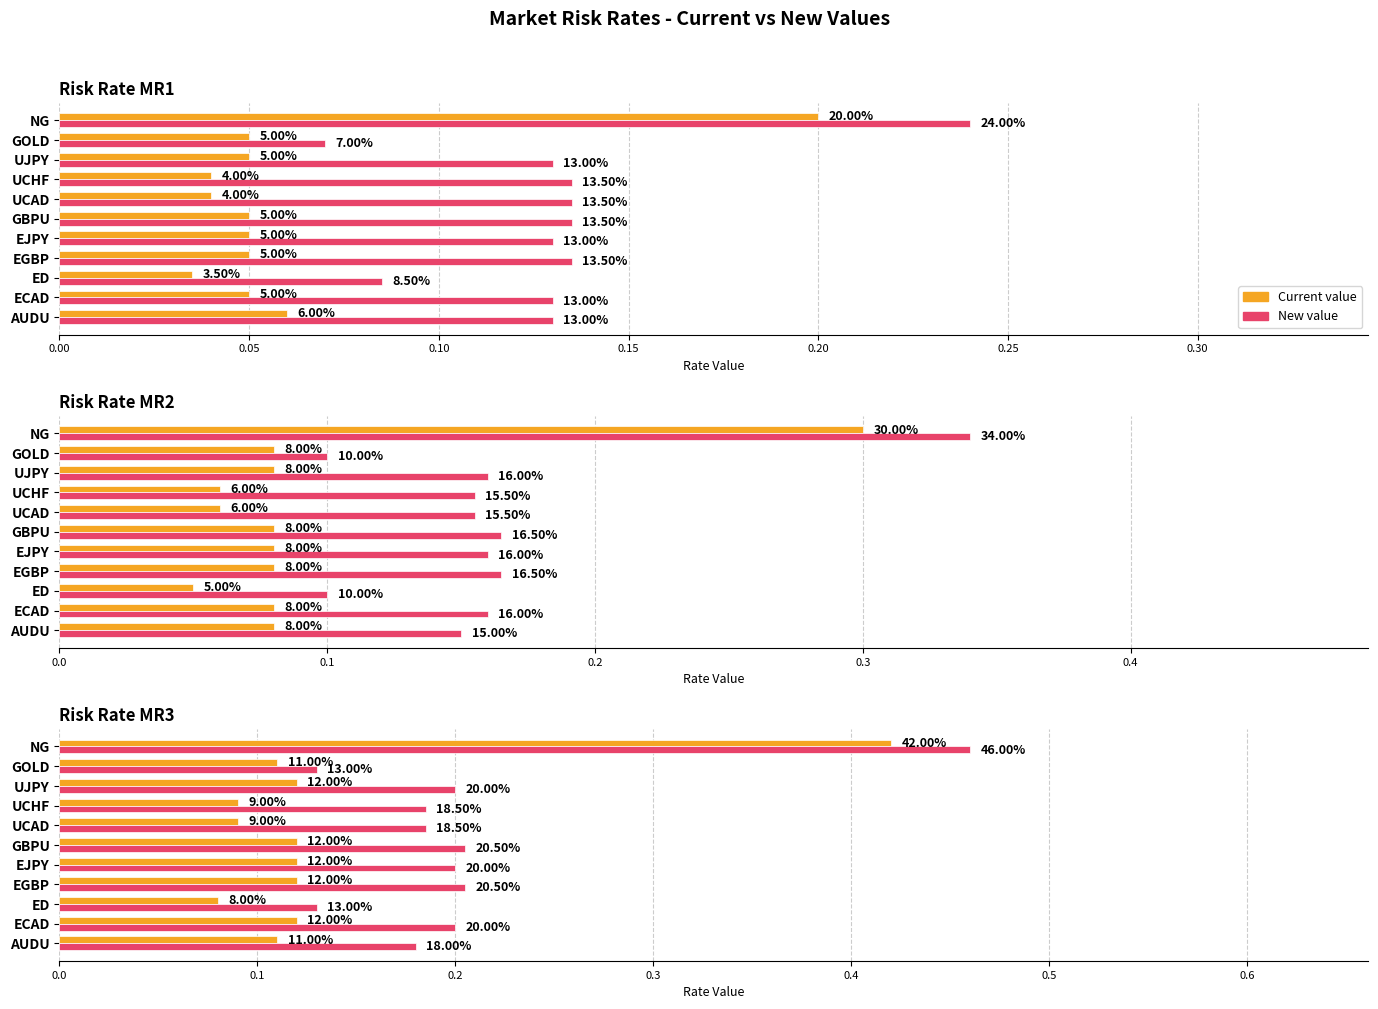

How many bars are there in each group?

2